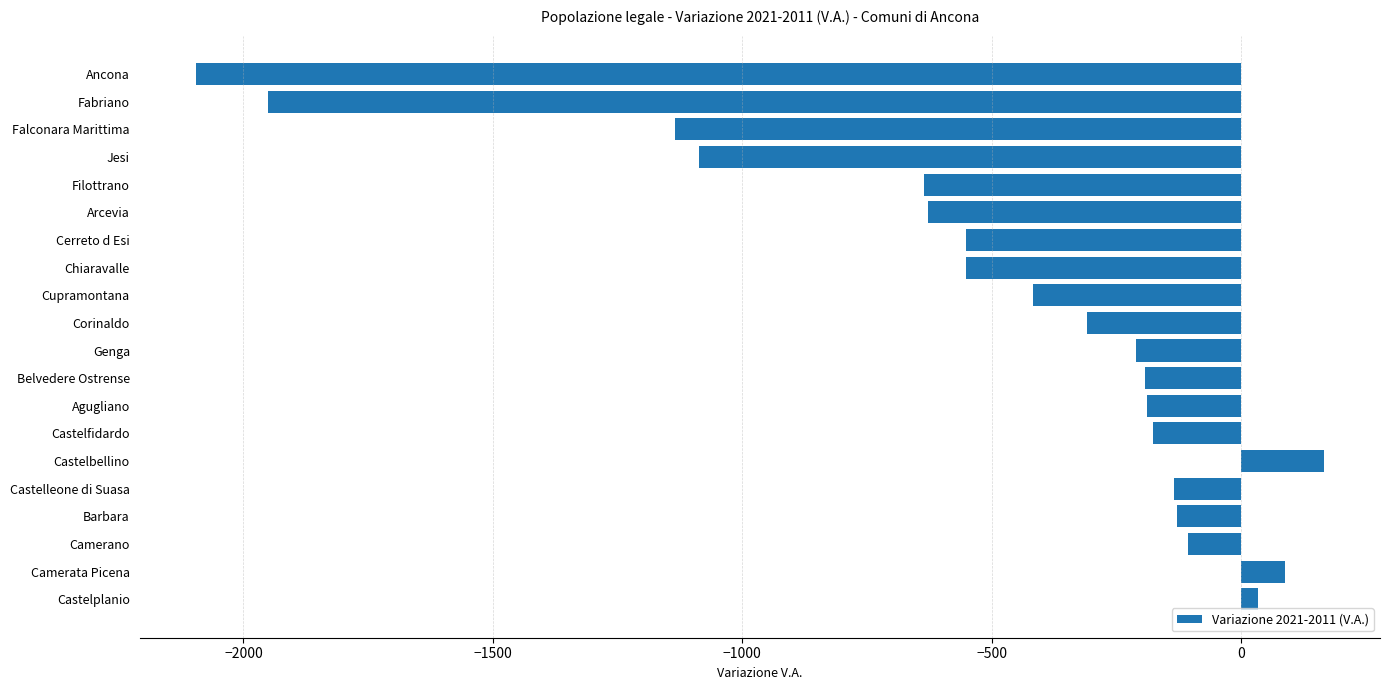

What is the difference between the maximum and minimum values?

2260